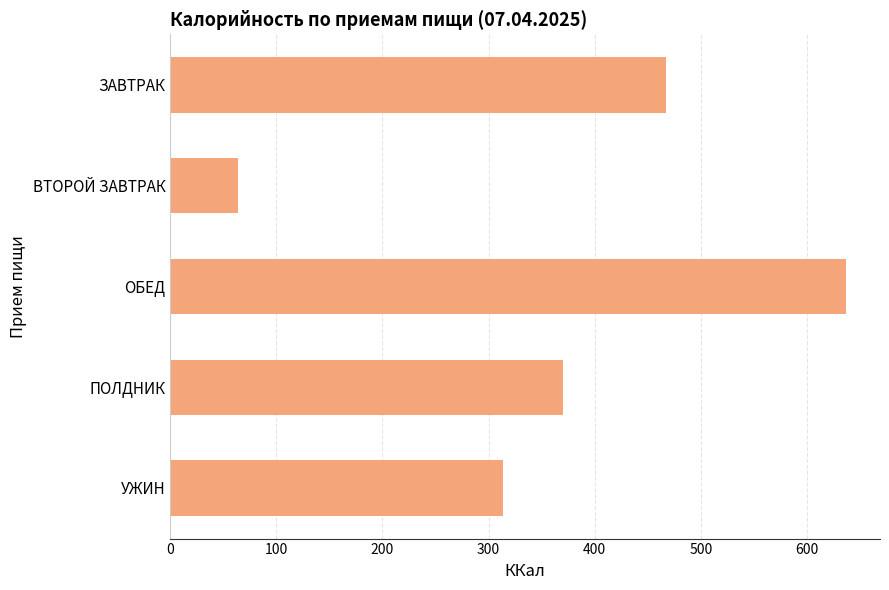

What is the smallest value displayed?

64.0